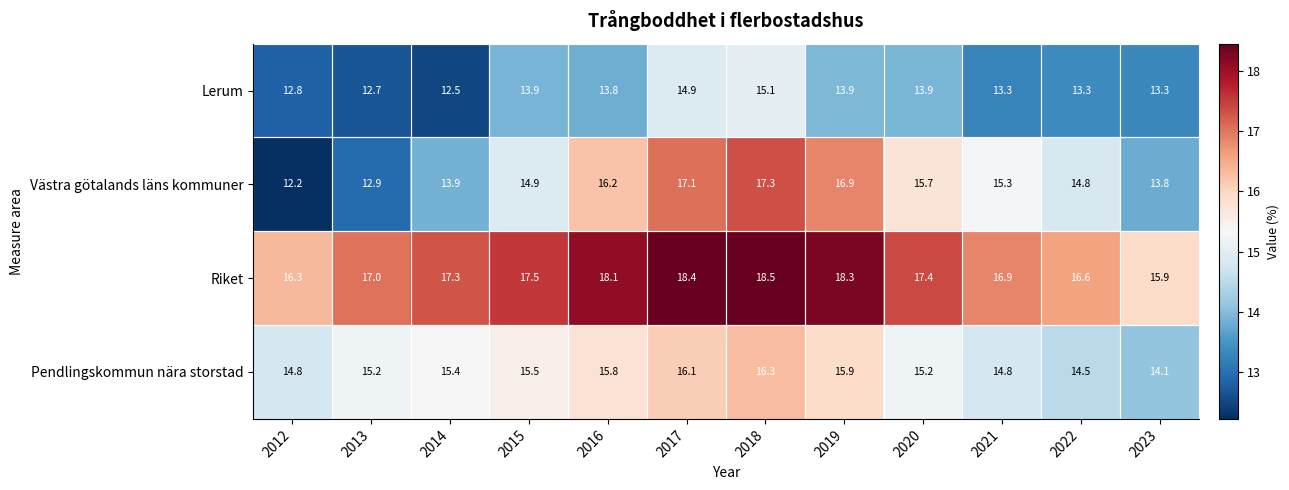

The value of Västra götalands läns kommuner at 2014 is 4.5. True or false?

False